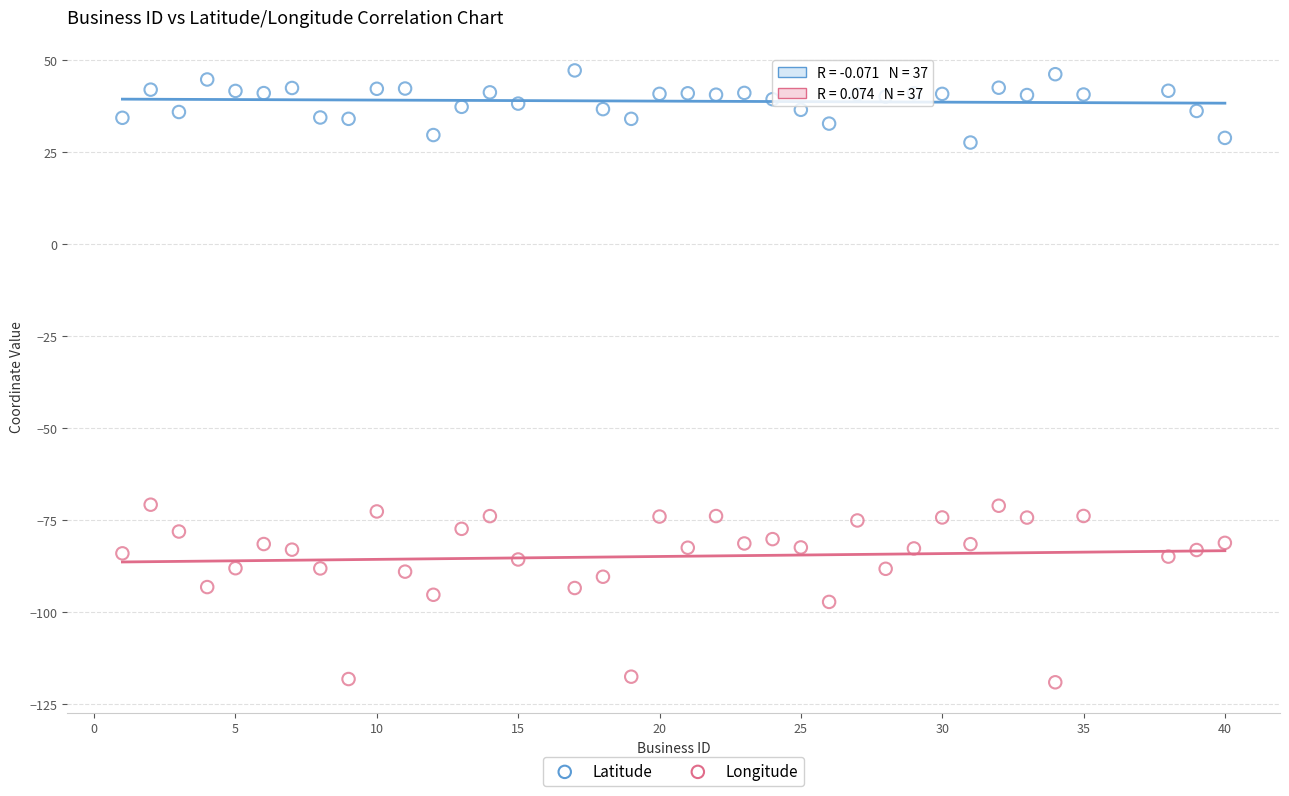

What is the X range (max minus min) for the scatter plot?

39.0